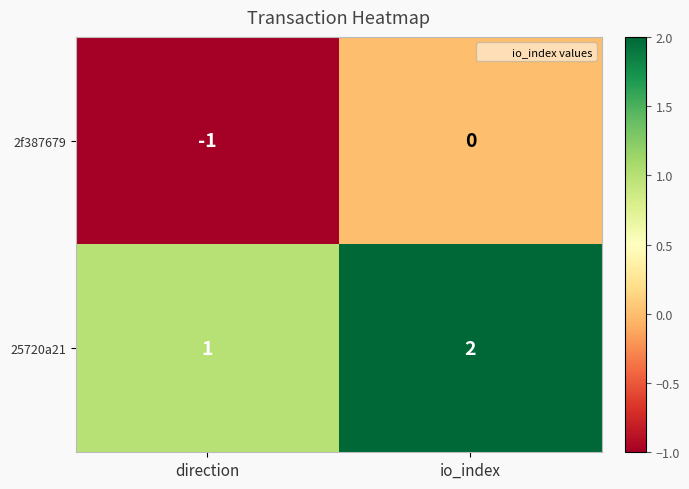

Rank the series by their average value, from highest to lowest.

25720a21, 2f387679